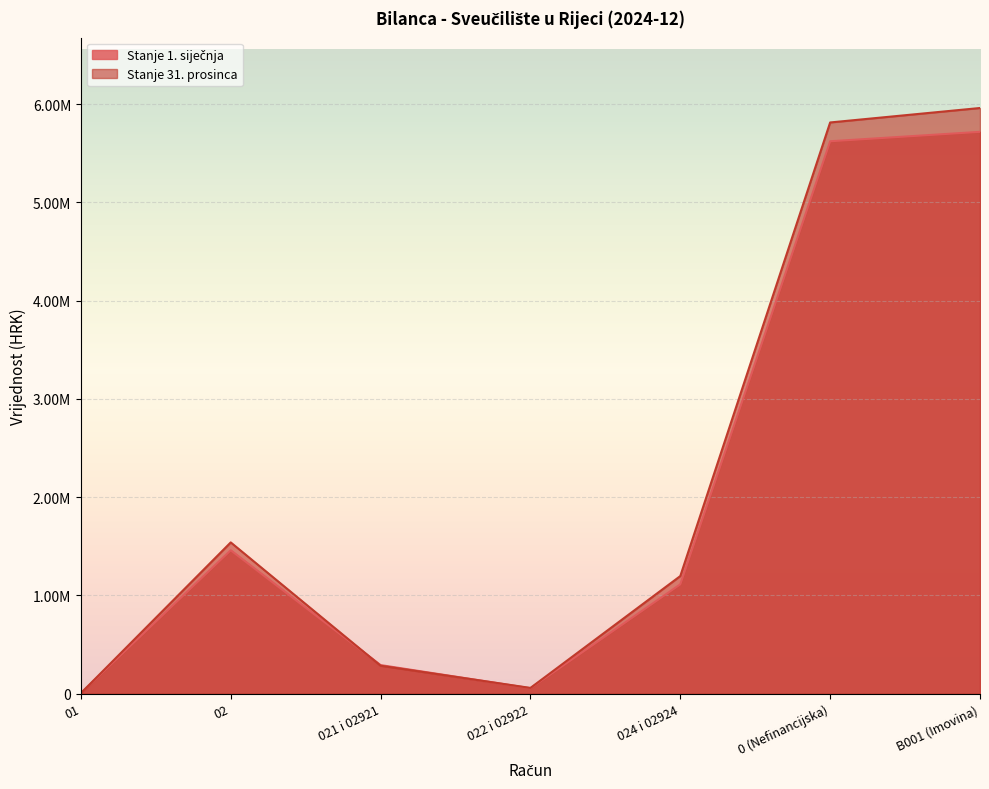

True or false: Stanje 1. siječnja has more than 0 points higher than both neighbors.

True